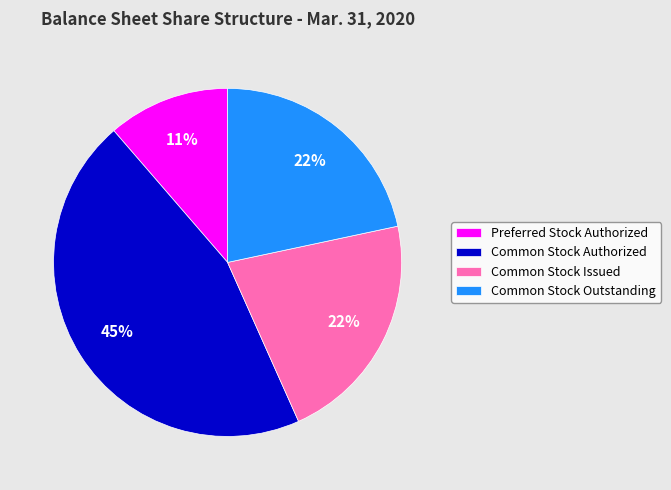

The Common Stock Outstanding slice represents 22% of the pie. True or false?

True